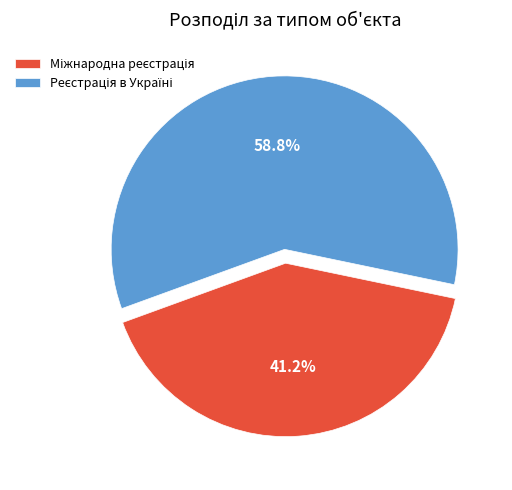

Is there any slice that represents more than half of the pie?

Yes